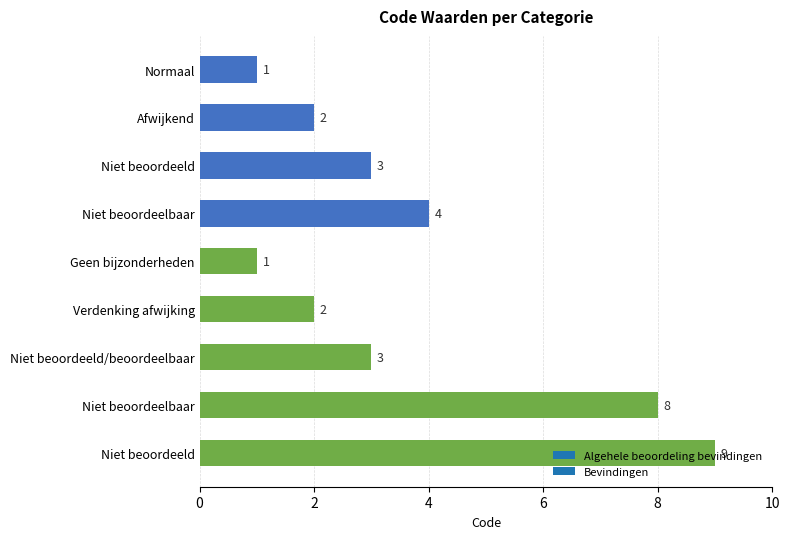

What is the ratio of the value at Normaal to the value at Niet beoordeeld/beoordeelbaar?

0.3